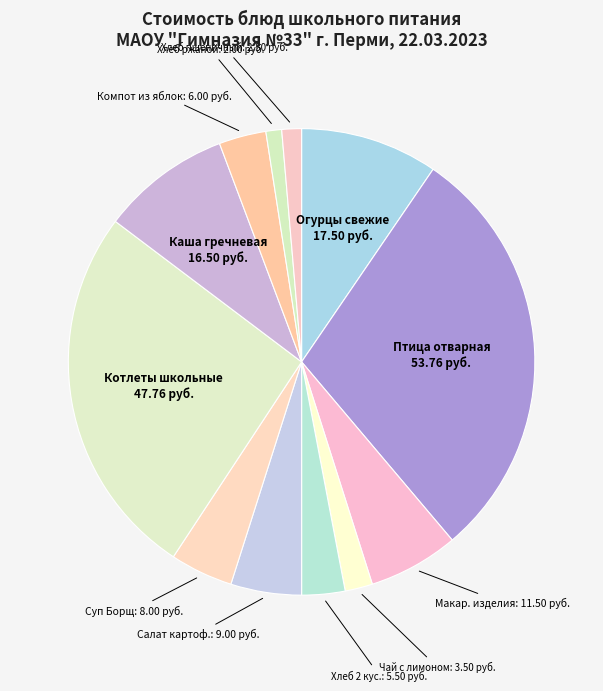

True or false: Котлеты школьные accounts for 12% of the total.

False